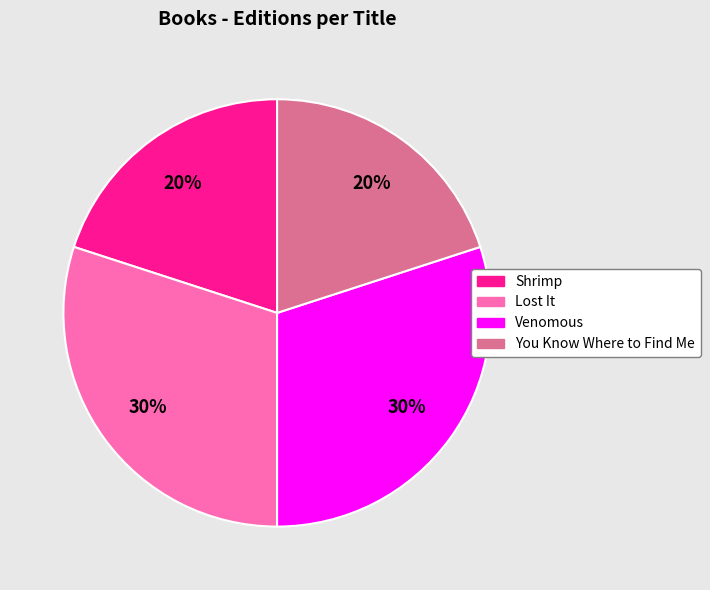

Between Venomous and You Know Where to Find Me, which is larger?

Venomous